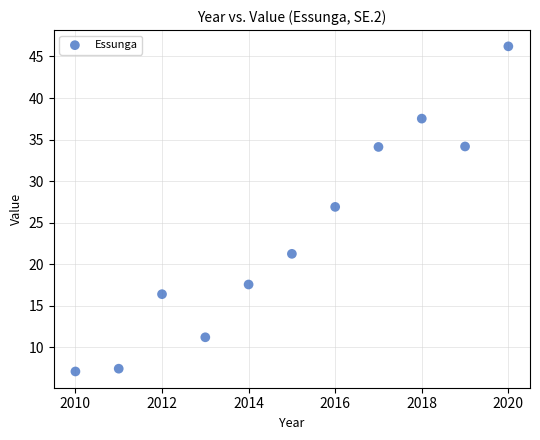

What is the average X value?

2015.0